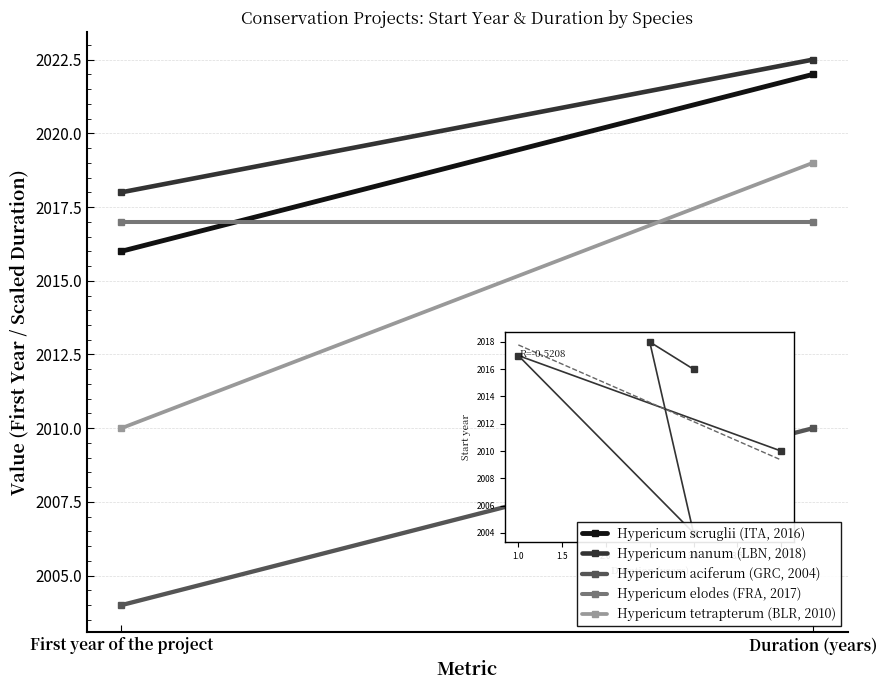

Is the value of Hypericum aciferum (GRC, 2004) at Duration (years) greater than the value of Hypericum elodes (FRA, 2017) at First year of the project?

No